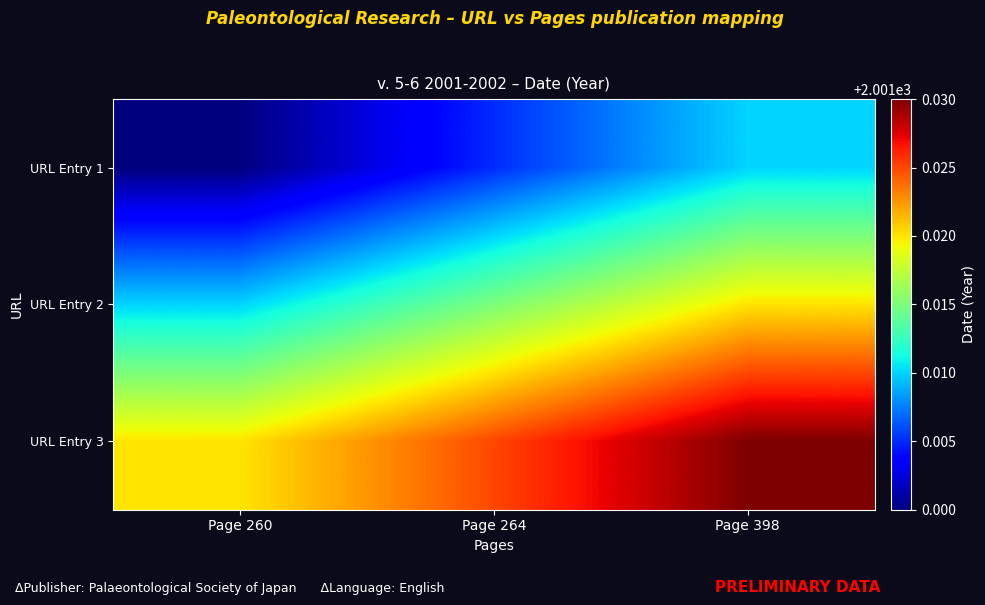

List the series in order of their peak value, lowest first.

URL Entry 1, URL Entry 2, URL Entry 3